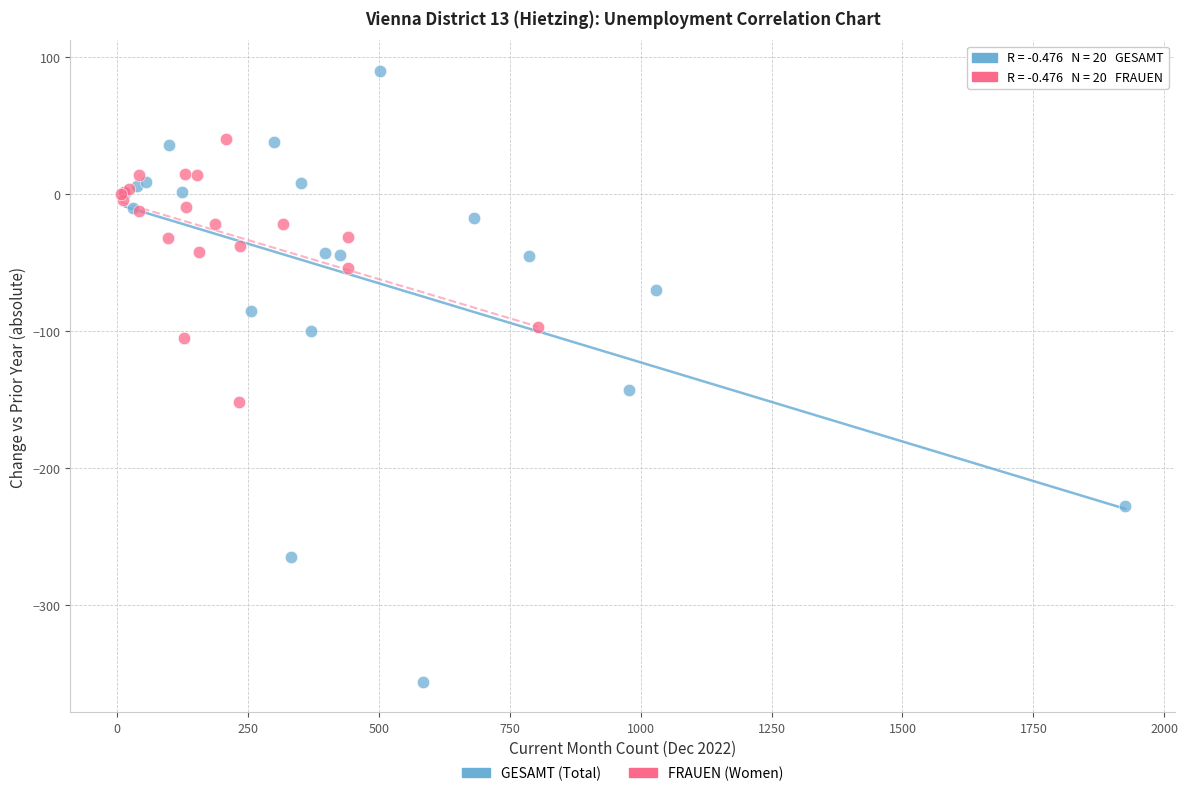

Which series contains the highest Y value?

GESAMT (Total)